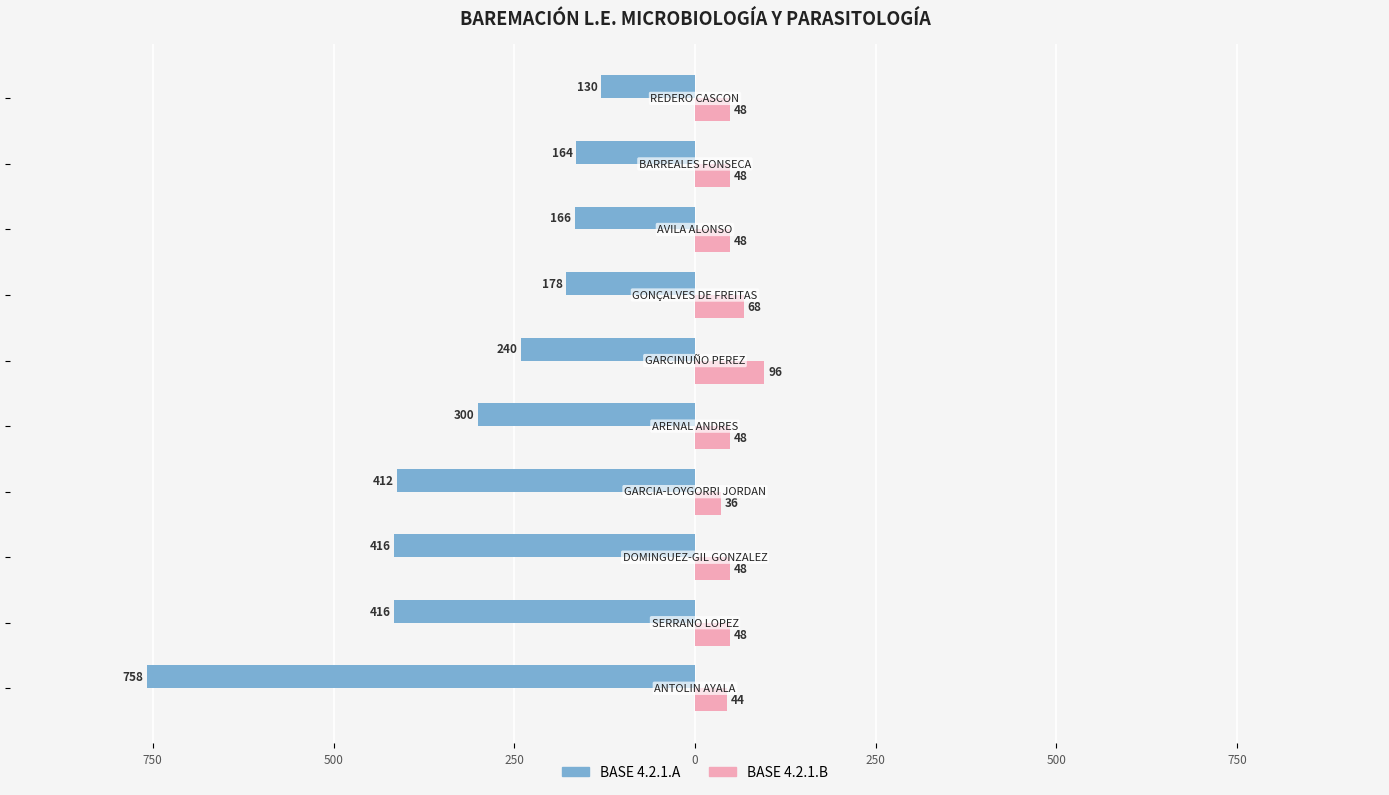

What are all the series names shown in the legend?

BASE 4.2.1.A, BASE 4.2.1.B